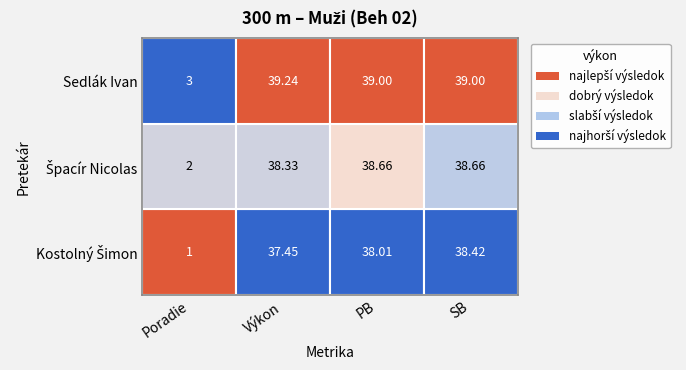

Rank the series at 1 from highest to lowest value.

Sedlák Ivan, Špacír Nicolas, Kostolný Šimon